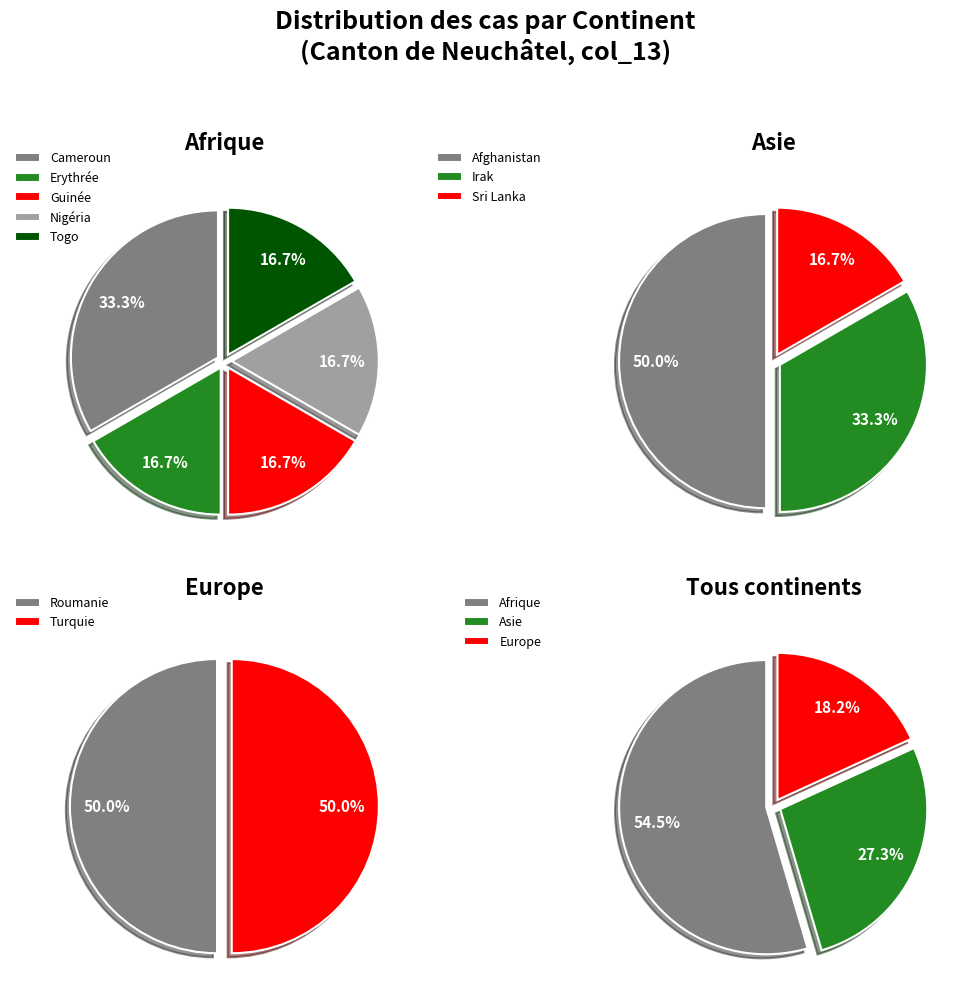

Is there any slice that represents more than half of the pie?

Yes